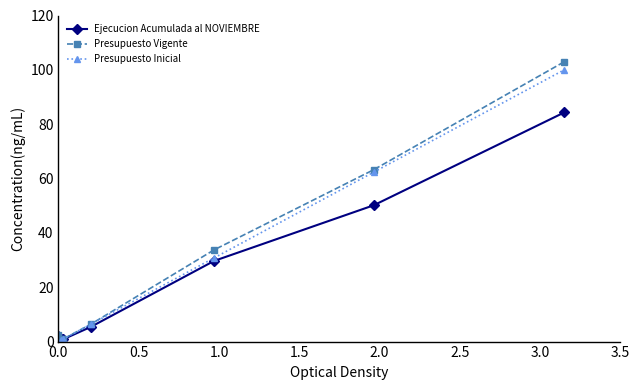

How many data points in Presupuesto Inicial are less than 6?

3